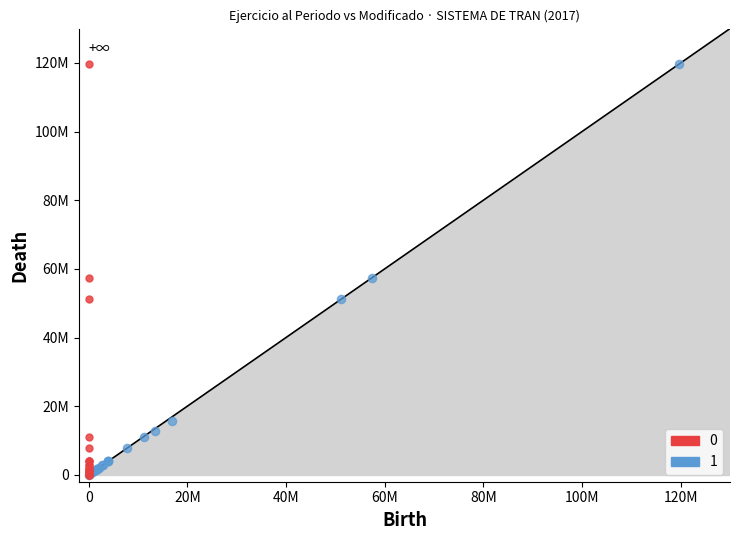

What are all the series names shown in the legend?

0, 1